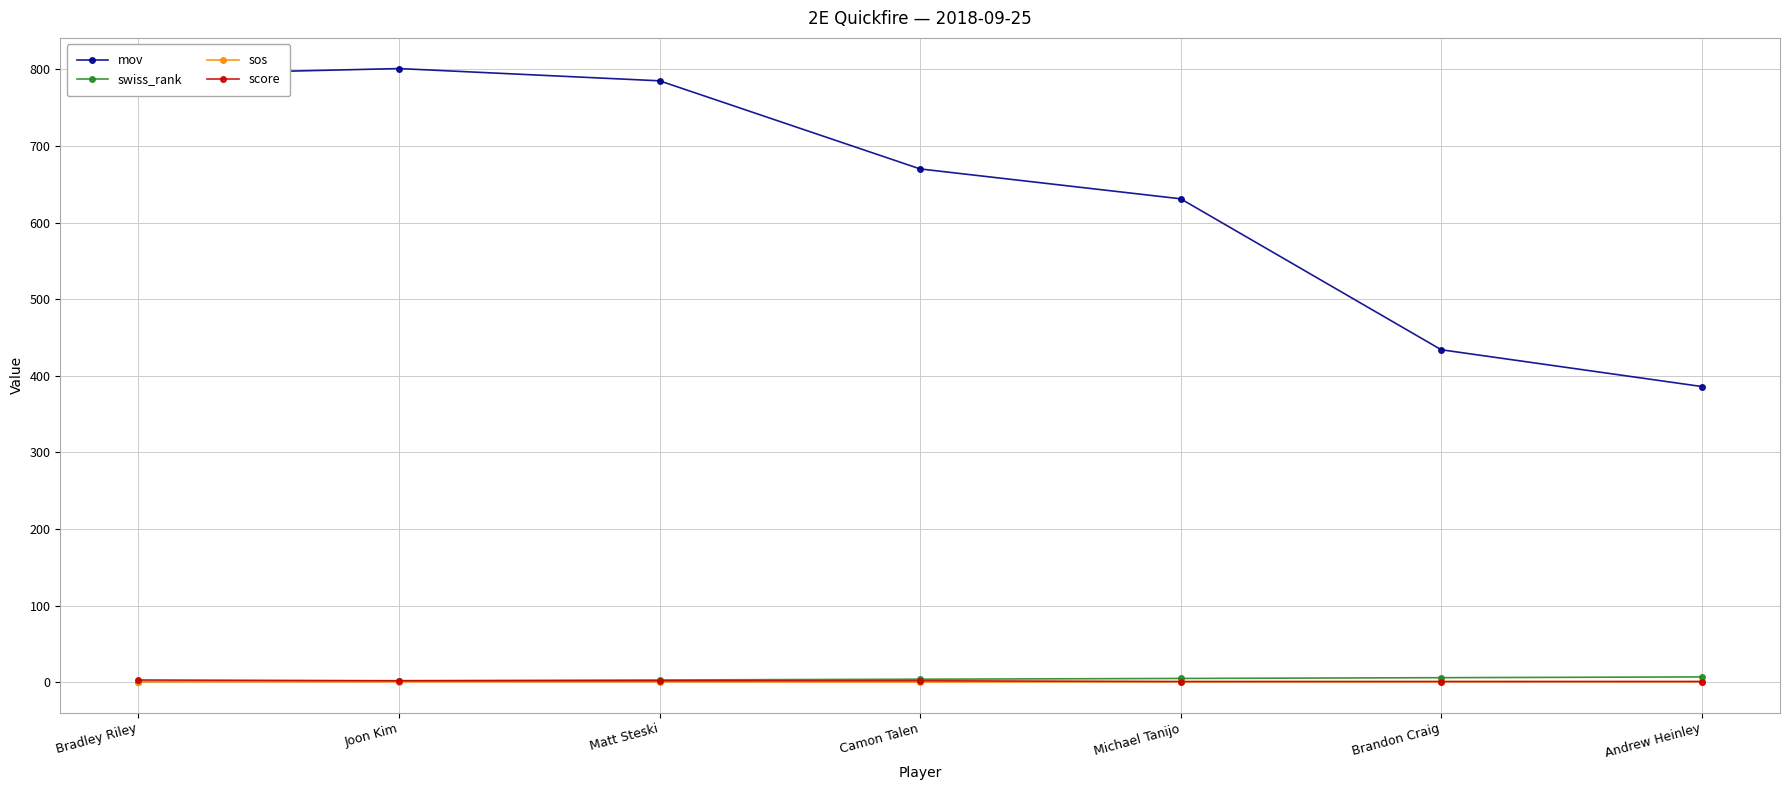

True or false: mov has a value of 434.0 at Brandon Craig.

True